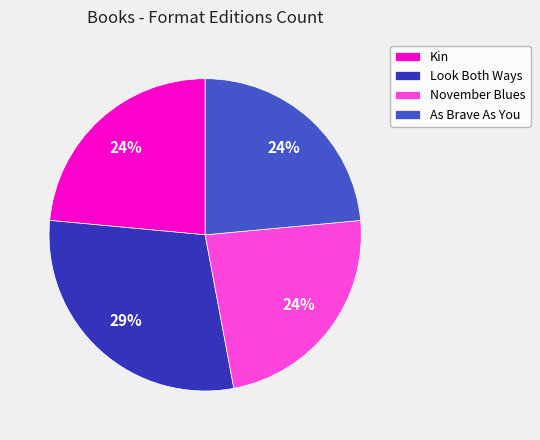

Count the number of slices in the pie.

4